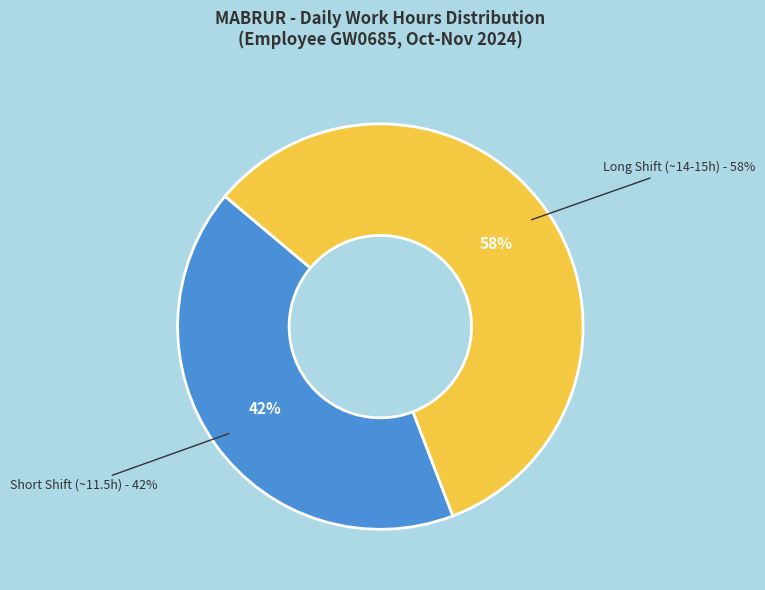

Does 20-Wed account for over 50% of the chart?

No